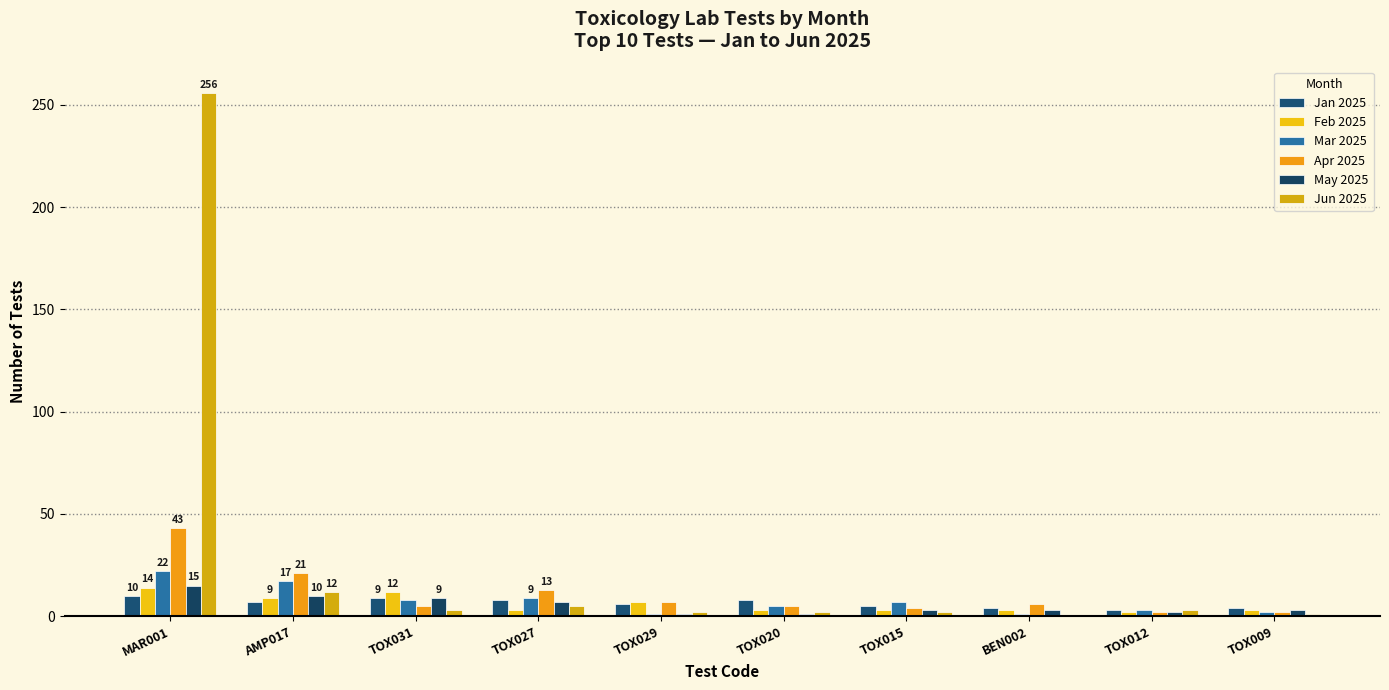

What is the difference between the maximum and minimum values in the May 2025 series?

14